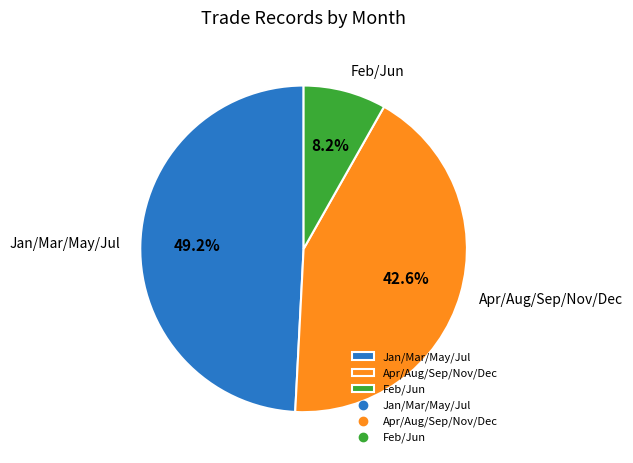

How many segments does this pie chart have?

3